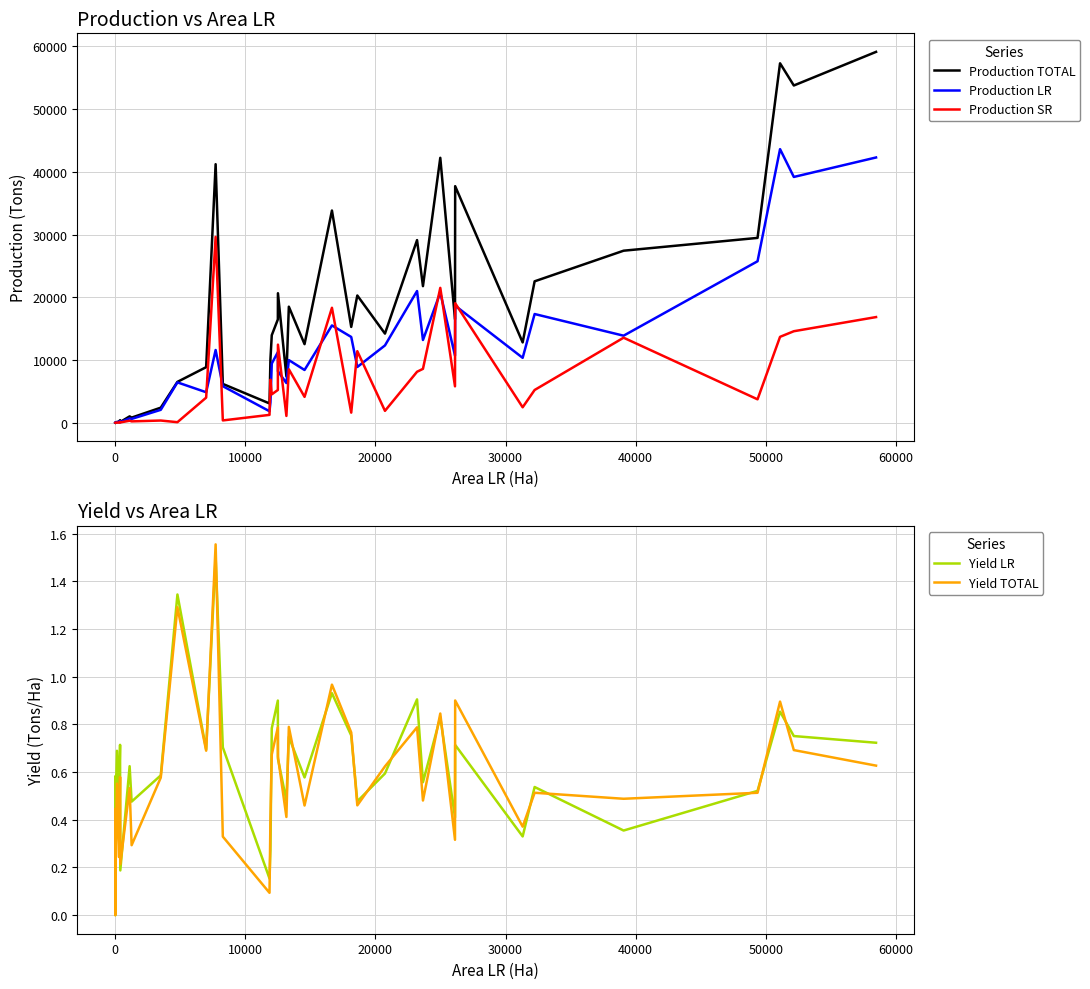

True or false: Yield TOTAL and Production SR intersect in this chart.

False